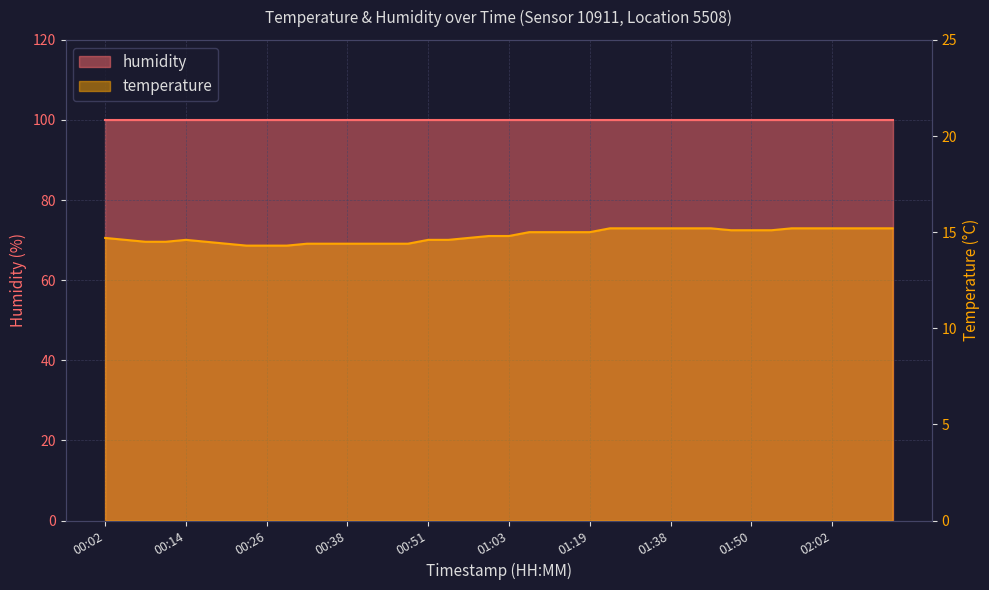

Rank the categories by value from highest to lowest.

01:29, 01:32, 01:35, 01:38, 01:41, 01:44, 01:56, 01:59, 02:02, 02:05, 02:08, 02:11, 01:47, 01:50, 01:53, 01:10, 01:13, 01:16, 01:19, 01:00, 01:03, 00:02, 00:57, 00:05, 00:14, 00:51, 00:54, 00:08, 00:11, 00:17, 00:20, 00:32, 00:35, 00:38, 00:41, 00:44, 00:48, 00:23, 00:26, 00:29